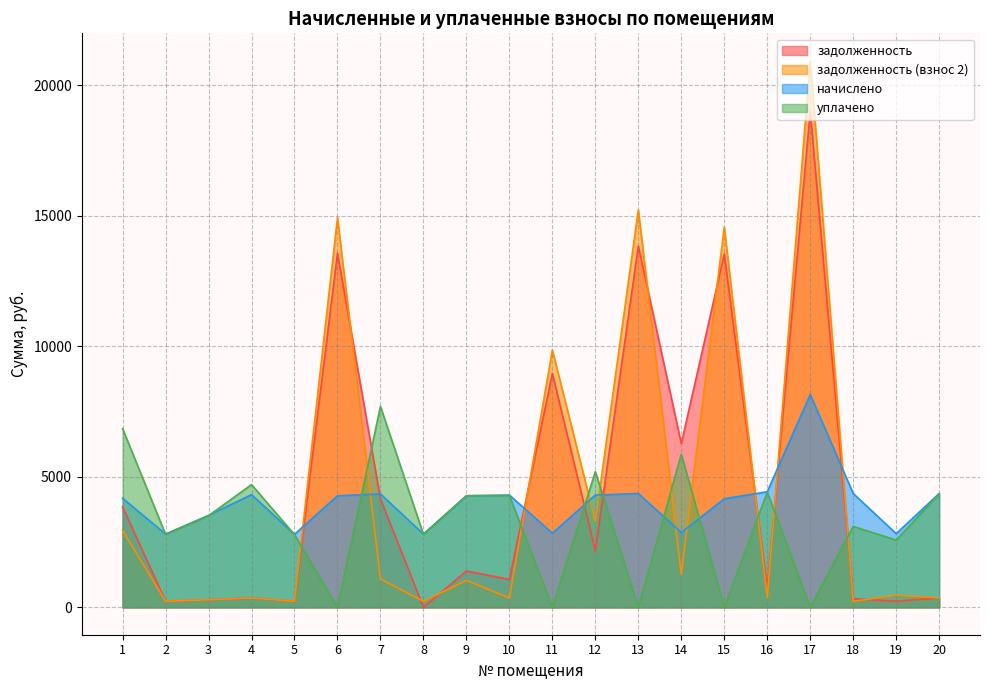

Which label corresponds to the smallest value in the chart?

8